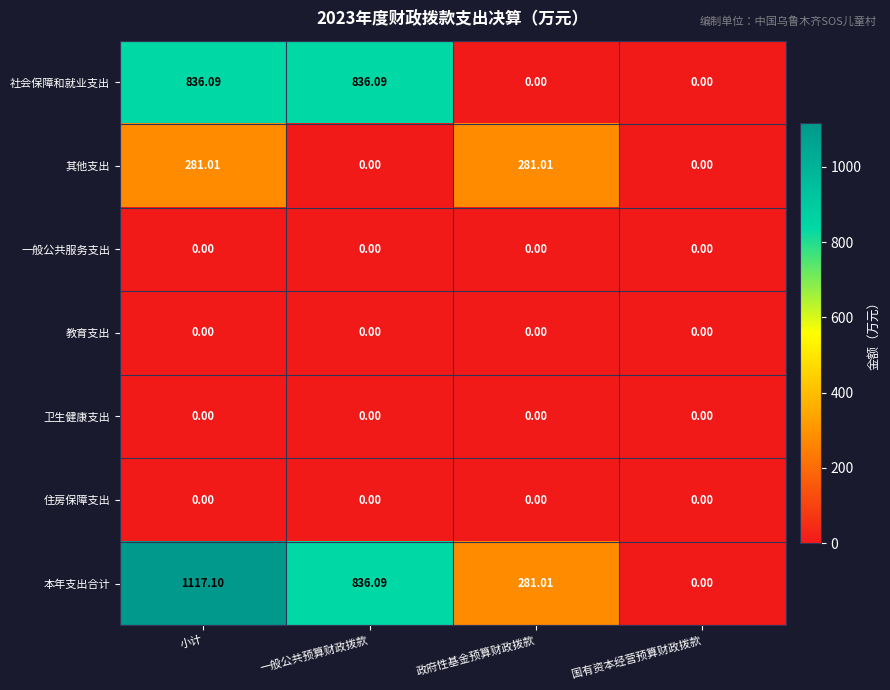

At which category is the sum across all series the highest?

小计